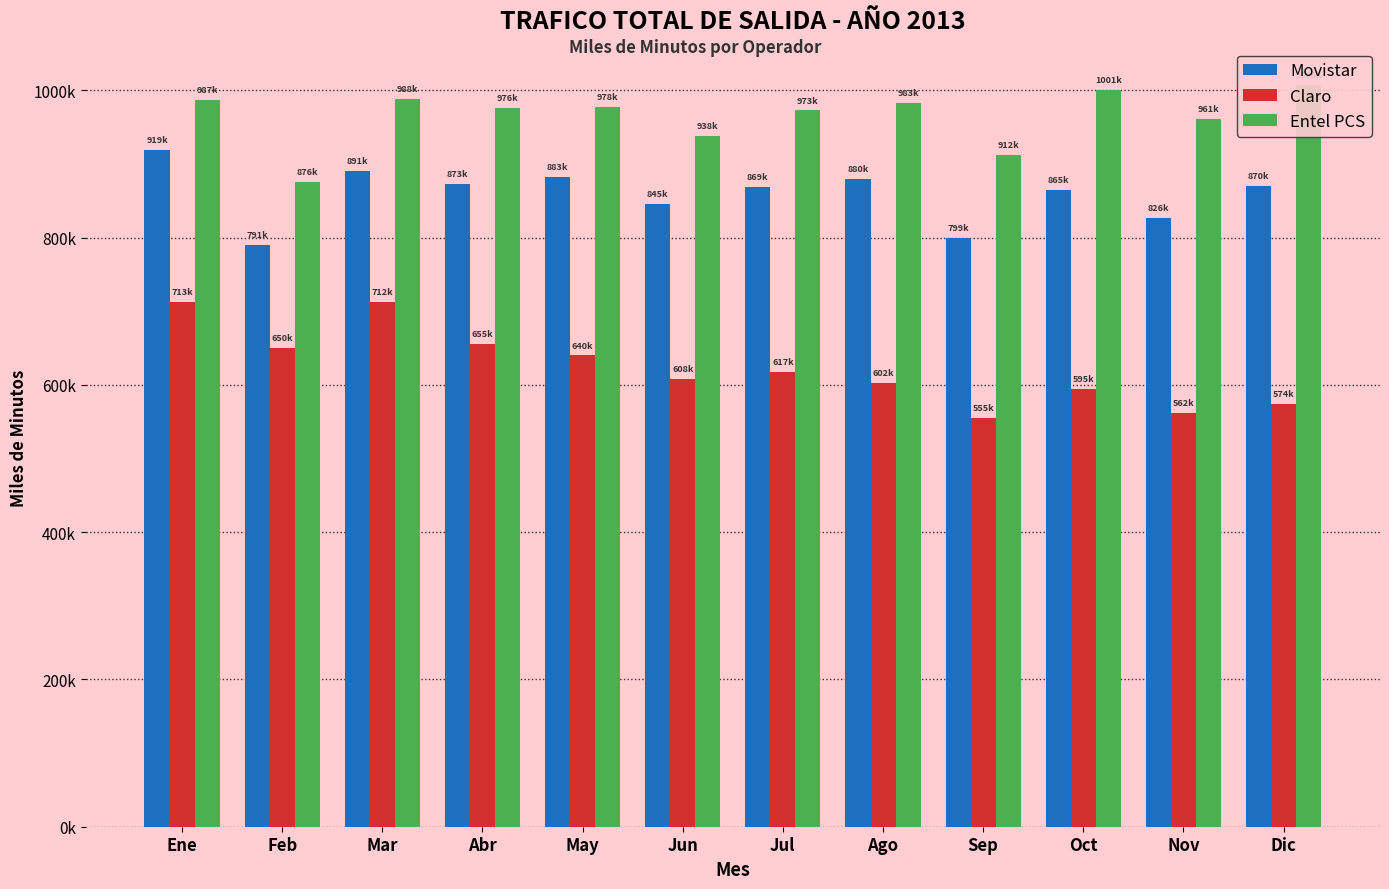

What is the total value across all series at Oct?

2460202.3